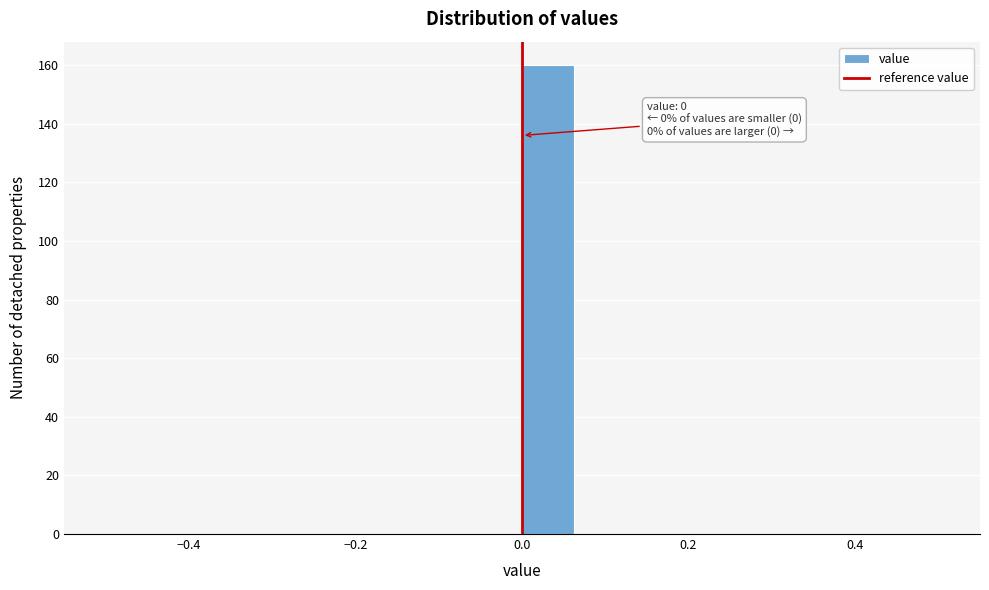

Read against the x-axis, roughly where is the centre of the tallest bar?

0.04